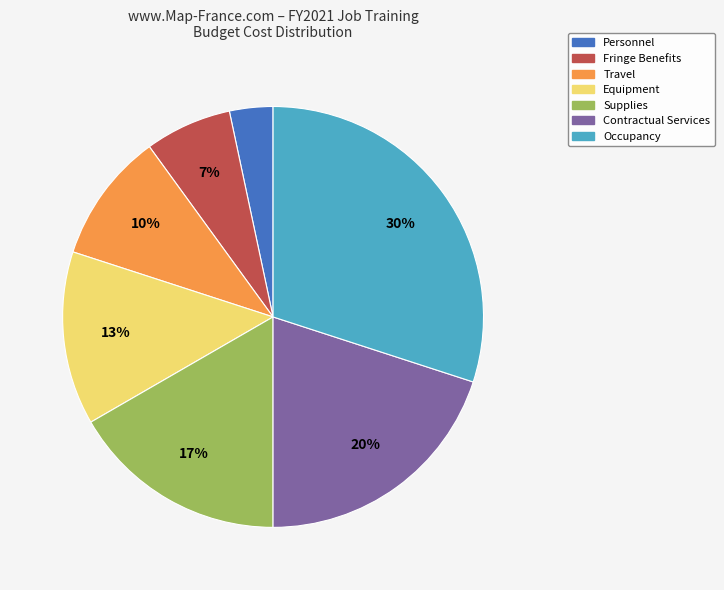

Is it true that Travel is 25% of the pie?

False